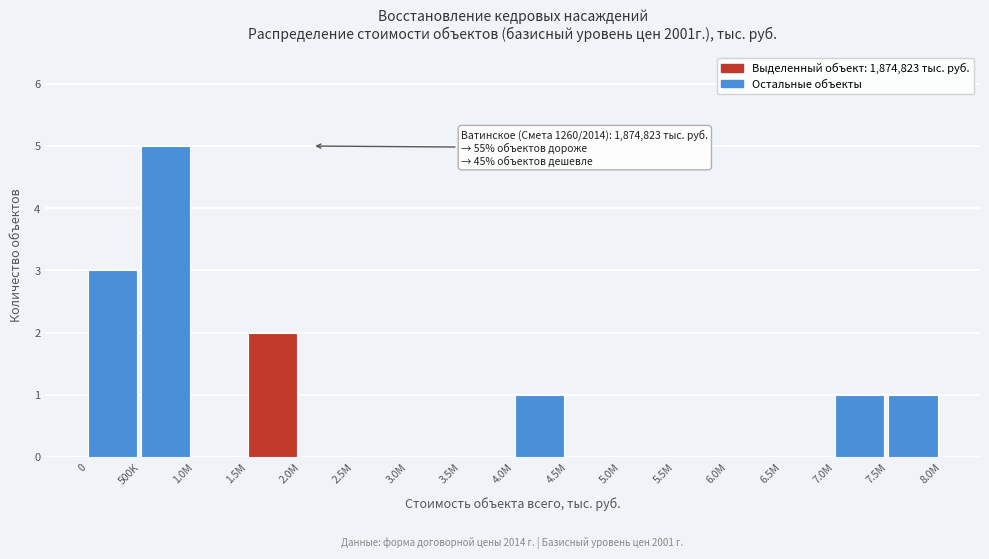

Reading left to right, transcribe all the data shown in this chart.

0=3	500K=5	1.0M=0	1.5M=2	2.0M=0	2.5M=0	3.0M=0	3.5M=0	4.0M=1	4.5M=0	5.0M=0	5.5M=0	6.0M=0	6.5M=0	7.0M=1	7.5M=1